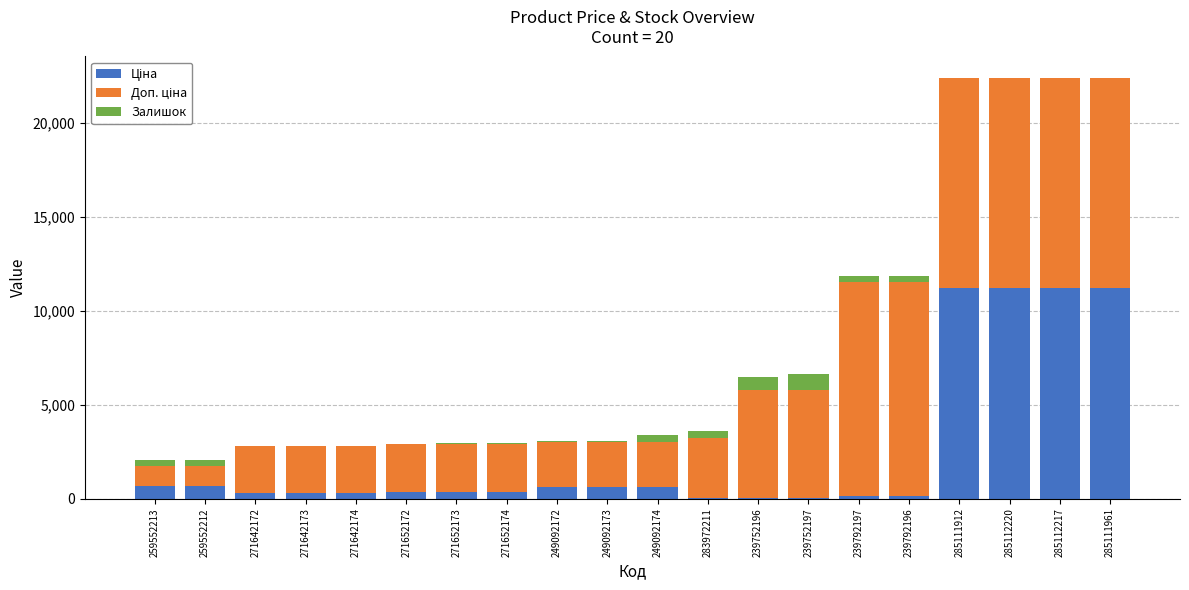

Between 285112217 and 249092172, which is larger?

285112217